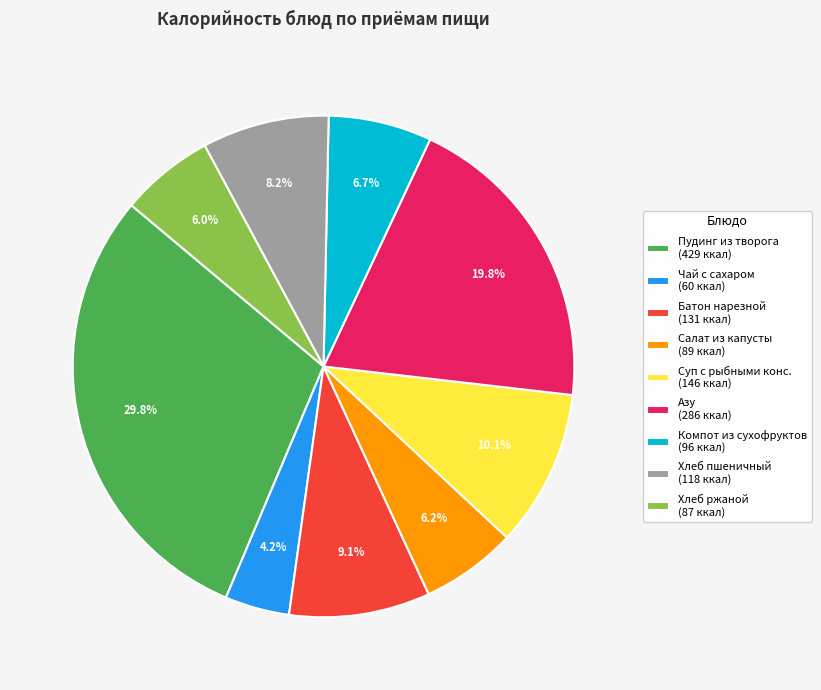

Which has a higher value, Пудинг из творога (429 ккал) or Азу (286 ккал)?

Пудинг из творога (429 ккал)